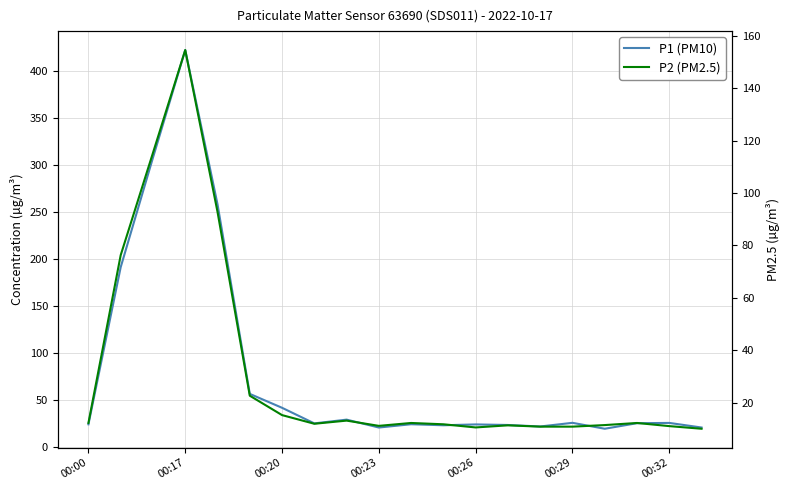

How many interior local valleys does the P1 (PM10) series have?

5